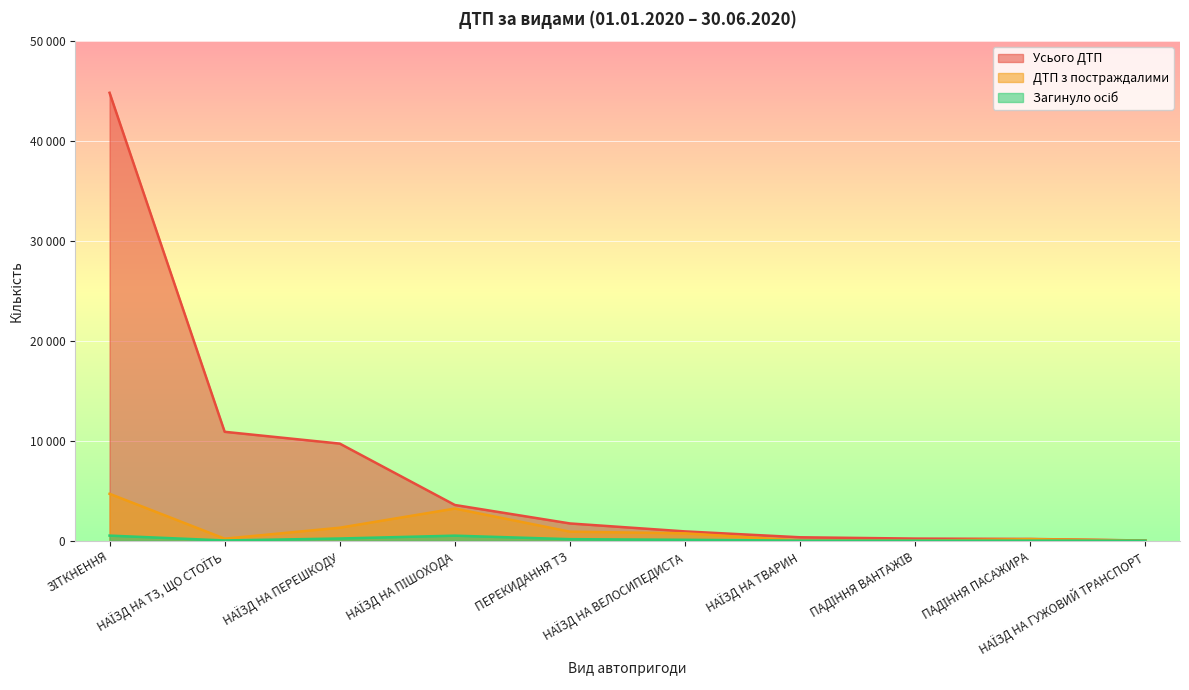

What is the label of the 5th point from the right?

НАЇЗД НА ВЕЛОСИПЕДИСТА